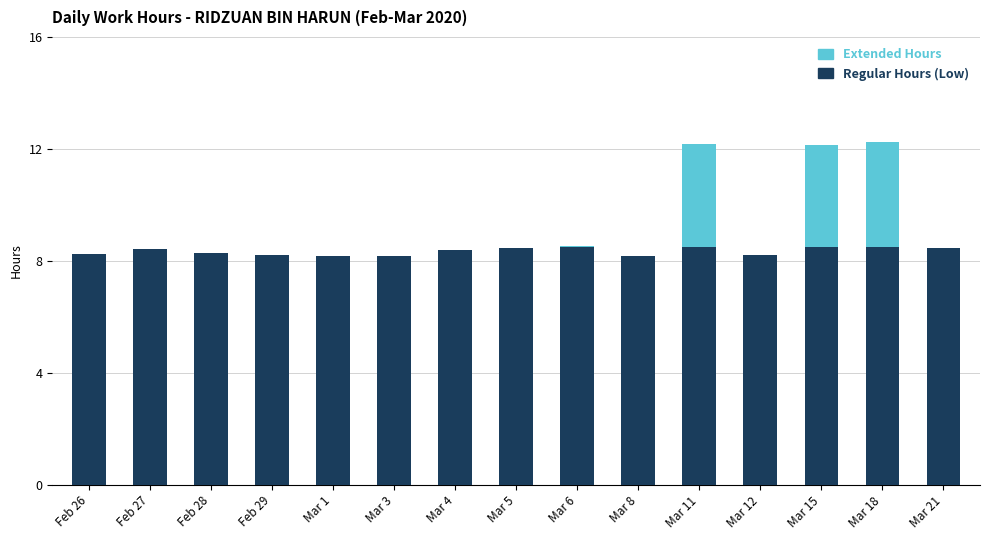

What is the total value across all series at Mar 1?

8.2